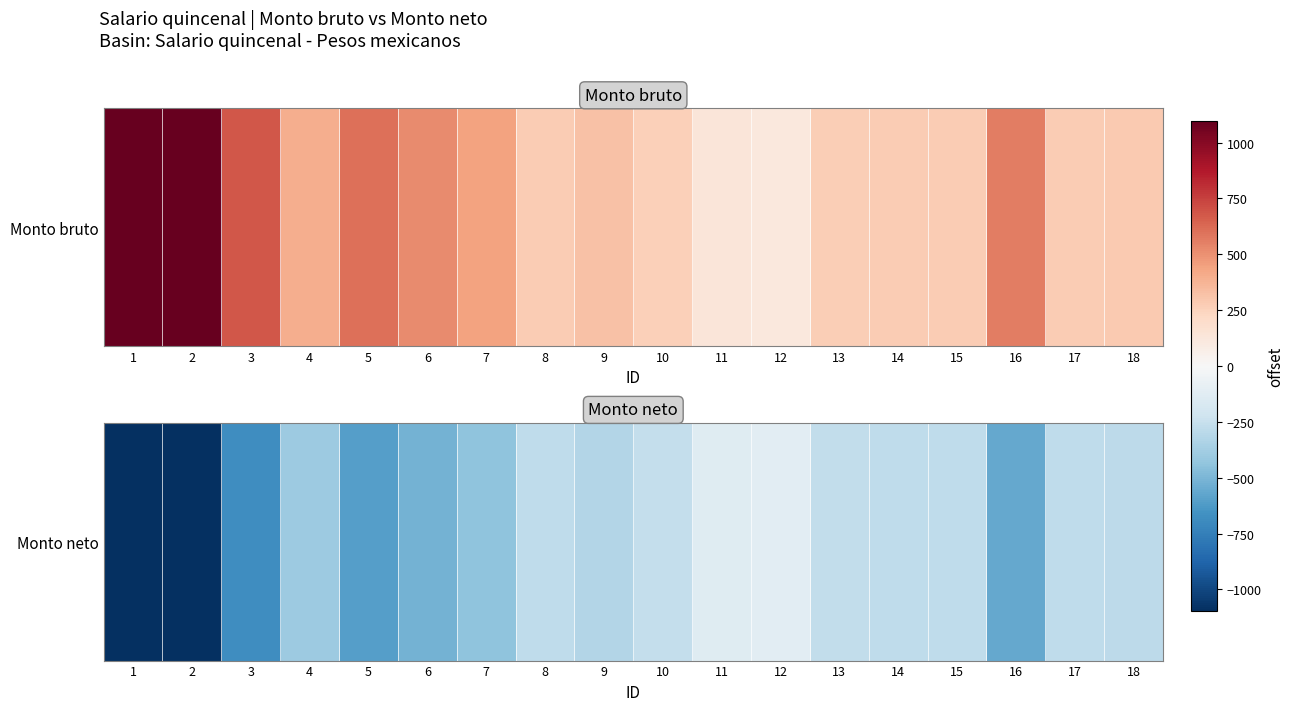

What is the sum of the values at 18 and 8?

-563.2